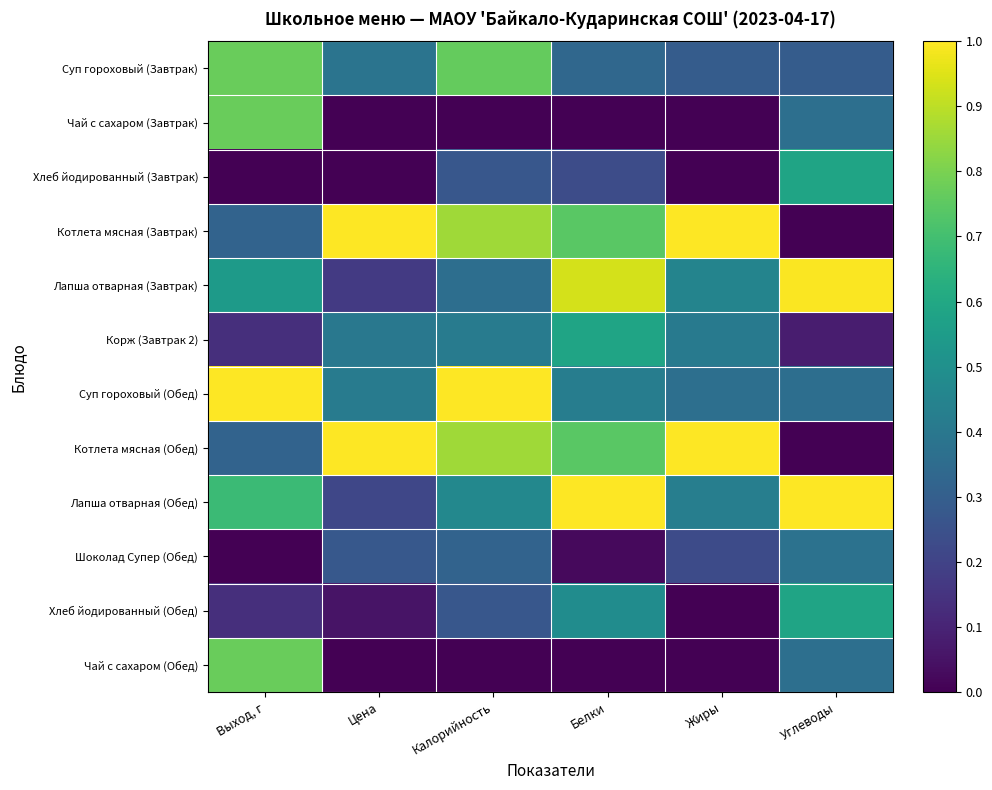

Reading left to right, what are all the values shown in this chart?

Суп гороховый (Завтрак): Выход, г=0.8	Цена=0.4	Калорийность=0.8	Белки=0.3	Жиры=0.3	Углеводы=0.3
Чай с сахаром (Завтрак): Выход, г=0.8	Цена=0.0	Калорийность=0.0	Белки=0.0	Жиры=0.0	Углеводы=0.4
Хлеб йодированный (Завтрак): Выход, г=0.0	Цена=0.0	Калорийность=0.3	Белки=0.2	Жиры=0.0	Углеводы=0.6
Котлета мясная (Завтрак): Выход, г=0.3	Цена=1.0	Калорийность=0.9	Белки=0.7	Жиры=1.0	Углеводы=0.0
Лапша отварная (Завтрак): Выход, г=0.5	Цена=0.2	Калорийность=0.4	Белки=0.9	Жиры=0.5	Углеводы=1.0
Корж (Завтрак 2): Выход, г=0.1	Цена=0.4	Калорийность=0.4	Белки=0.6	Жиры=0.4	Углеводы=0.1
Суп гороховый (Обед): Выход, г=1.0	Цена=0.4	Калорийность=1.0	Белки=0.4	Жиры=0.4	Углеводы=0.4
Котлета мясная (Обед): Выход, г=0.3	Цена=1.0	Калорийность=0.9	Белки=0.7	Жиры=1.0	Углеводы=0.0
Лапша отварная (Обед): Выход, г=0.7	Цена=0.2	Калорийность=0.5	Белки=1.0	Жиры=0.4	Углеводы=1.0
Шоколад Супер (Обед): Выход, г=0.0	Цена=0.3	Калорийность=0.3	Белки=0.0	Жиры=0.2	Углеводы=0.4
Хлеб йодированный (Обед): Выход, г=0.1	Цена=0.1	Калорийность=0.3	Белки=0.5	Жиры=0.0	Углеводы=0.6
Чай с сахаром (Обед): Выход, г=0.8	Цена=0.0	Калорийность=0.0	Белки=0.0	Жиры=0.0	Углеводы=0.4